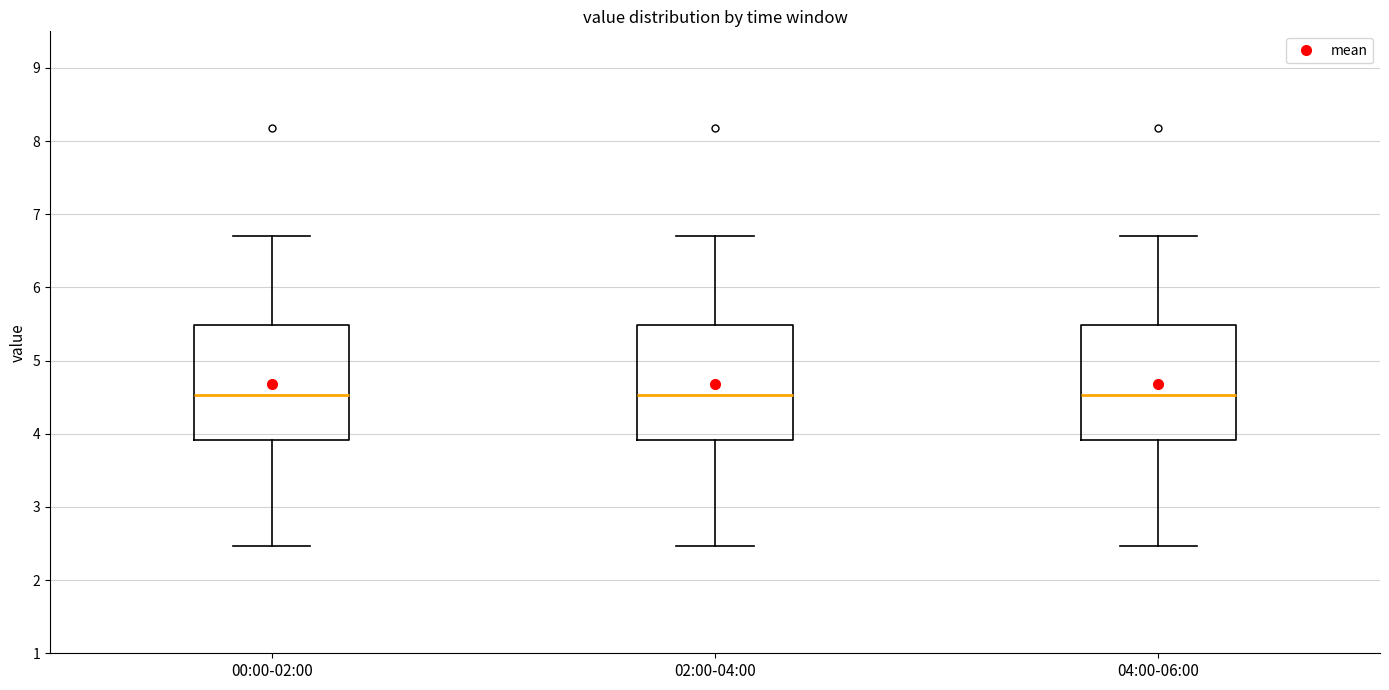

Reading left to right, read every box against the y-axis: the position of its median line, the range the box covers, and the ends of its whiskers. The values are not printed on the chart, so give them approximately, as read against the axis.

00:00-02:00: median 4.5, box 3.9 to 5.5, whiskers 2.5 to 6.7
02:00-04:00: median 4.5, box 3.9 to 5.5, whiskers 2.5 to 6.7
04:00-06:00: median 4.5, box 3.9 to 5.5, whiskers 2.5 to 6.7